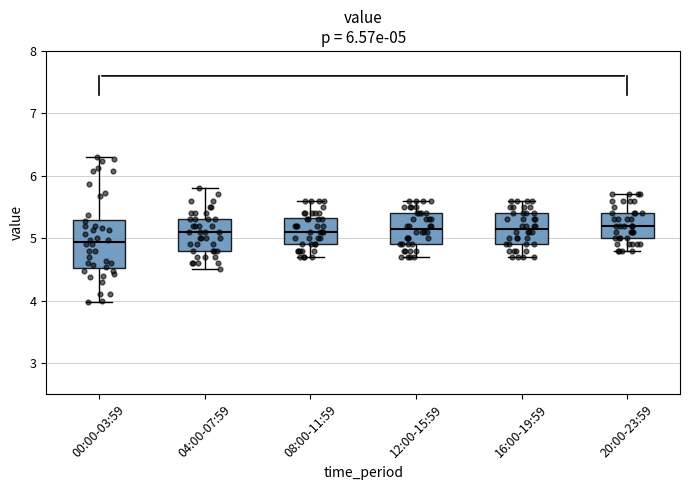

Which box is the tallest, from its lower edge to its upper edge?

00:00-03:59